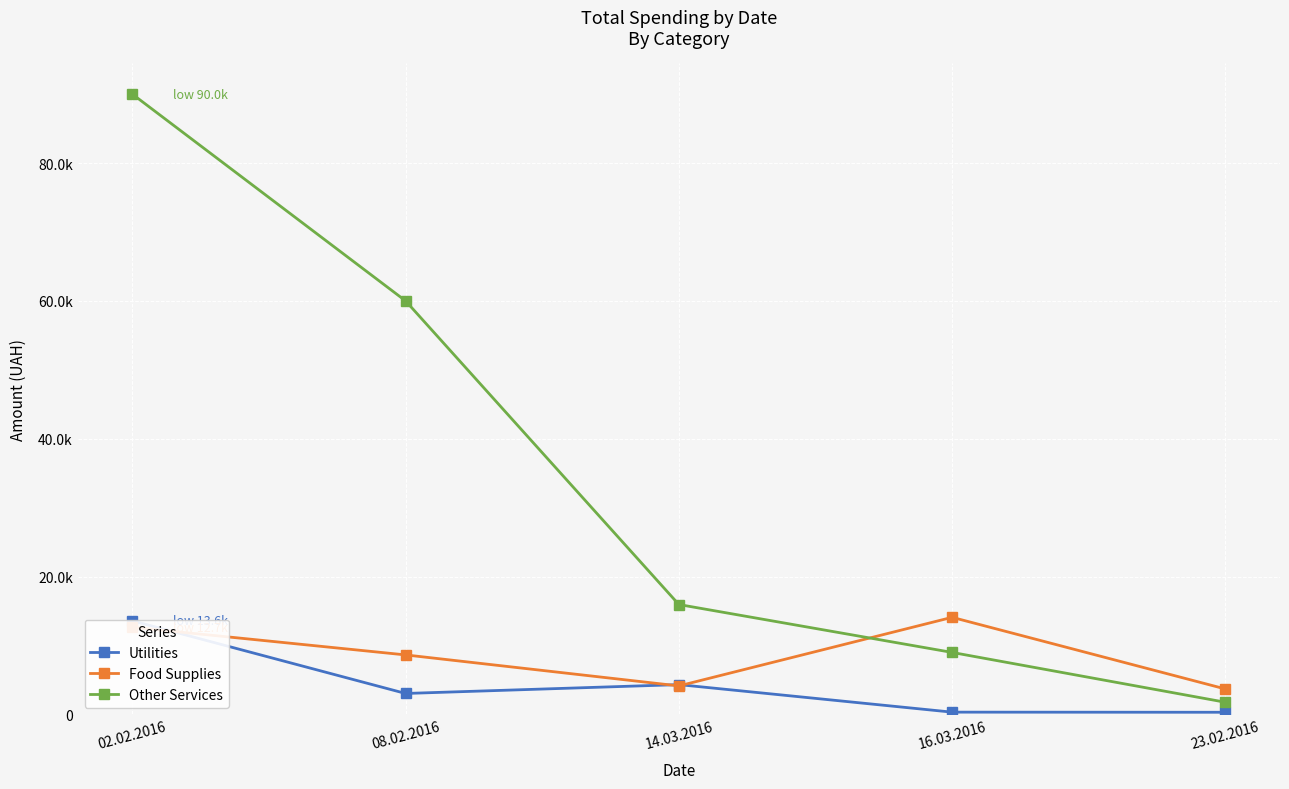

What position from the right is 16.03.2016?

2